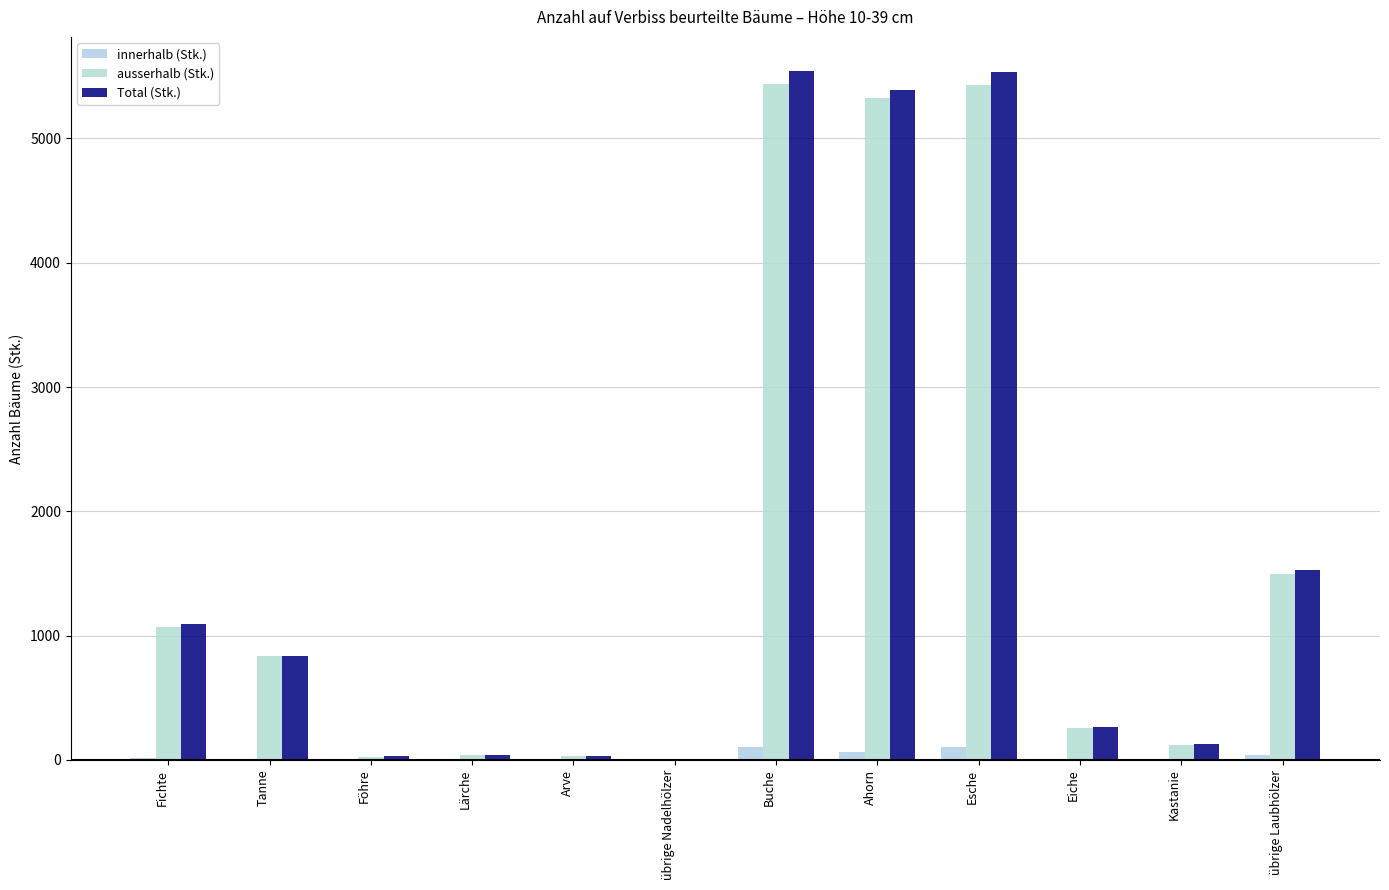

Which category has the highest value in the innerhalb (Stk.) series?

Buche